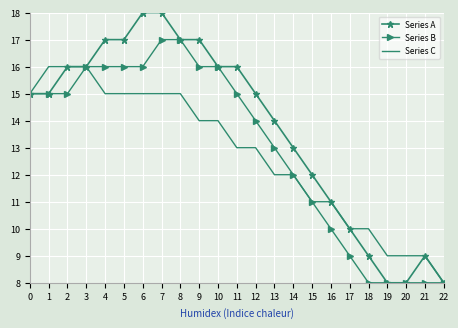

At 18, list the series in order from largest to smallest.

Series C, Series A, Series B